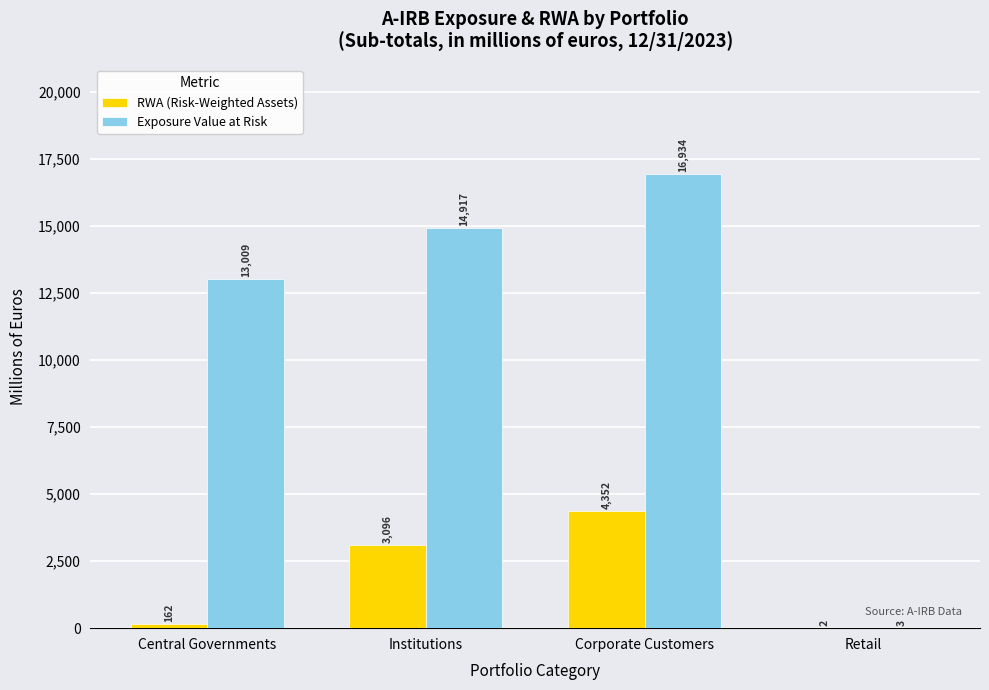

What is the approximate value of Exposure Value at Risk at Corporate Customers, to the nearest 10?

16930